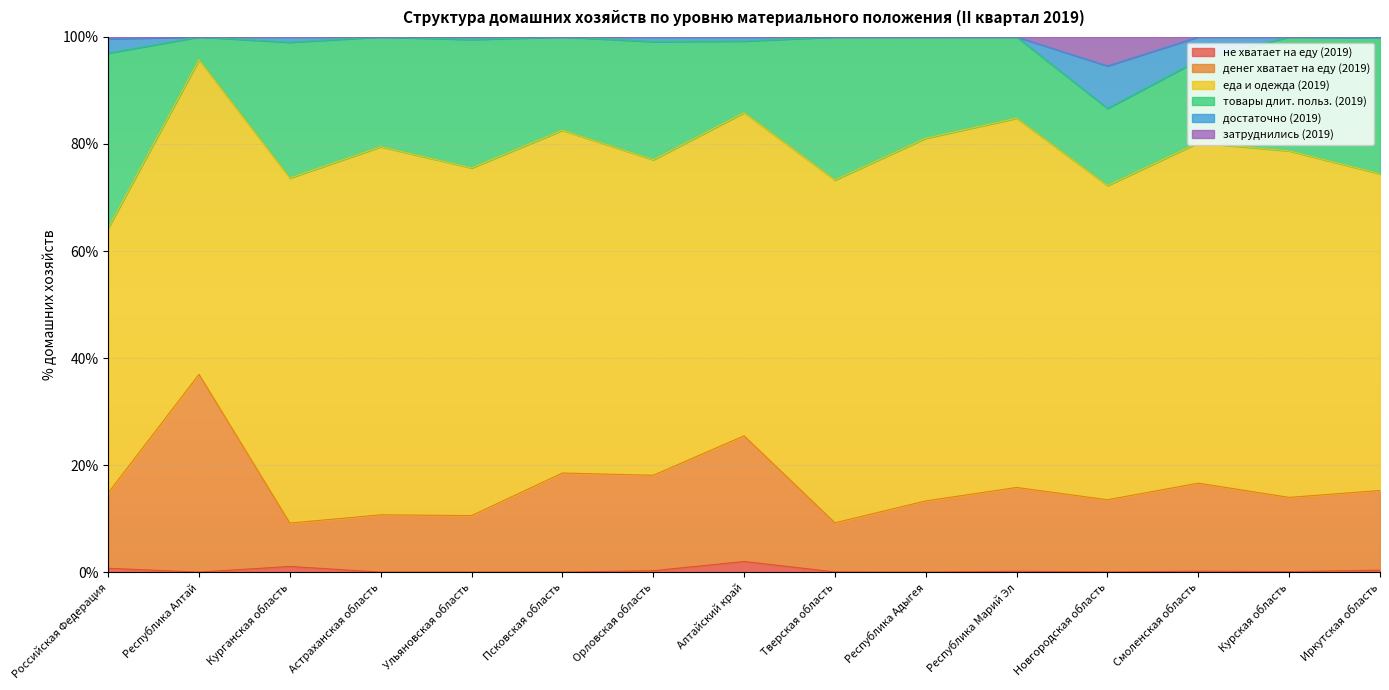

What is the highest value of the не хватает на еду (2019) series?

2.0